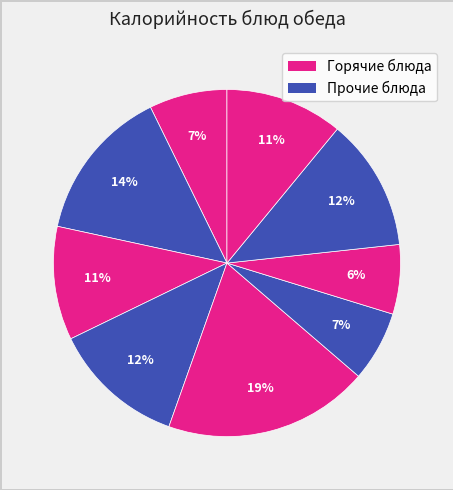

How many segments does this pie chart have?

9